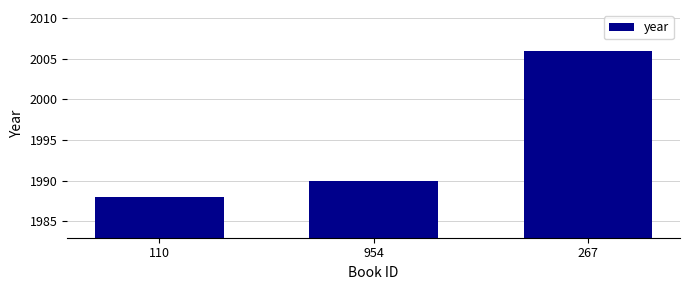

Which has a higher value, 954 or 267?

267